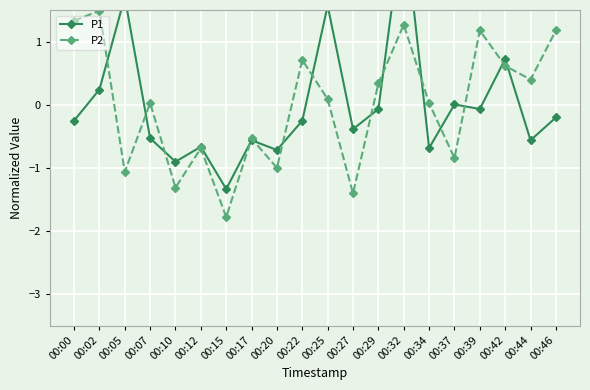

At which category does P1 reach its first local valley?

00:10